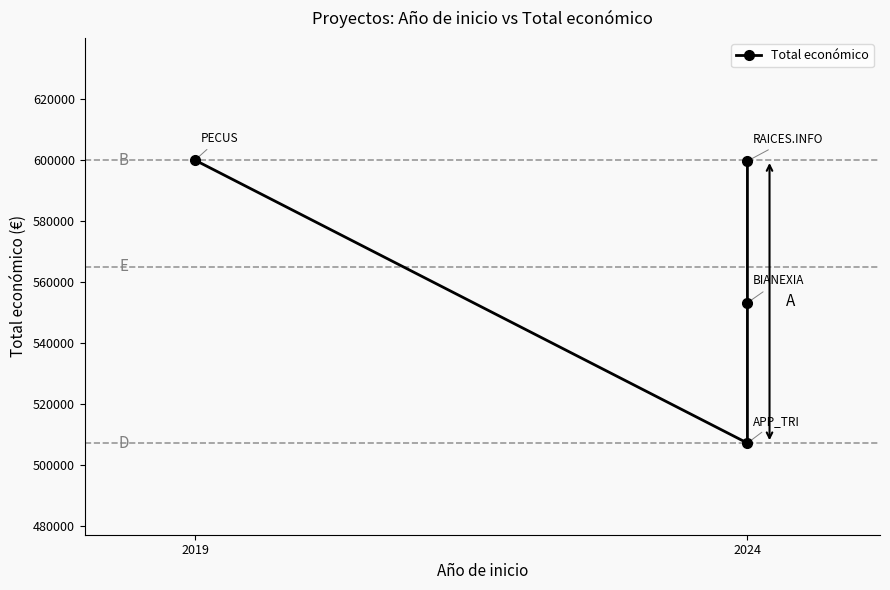

What is the smallest value displayed?

507255